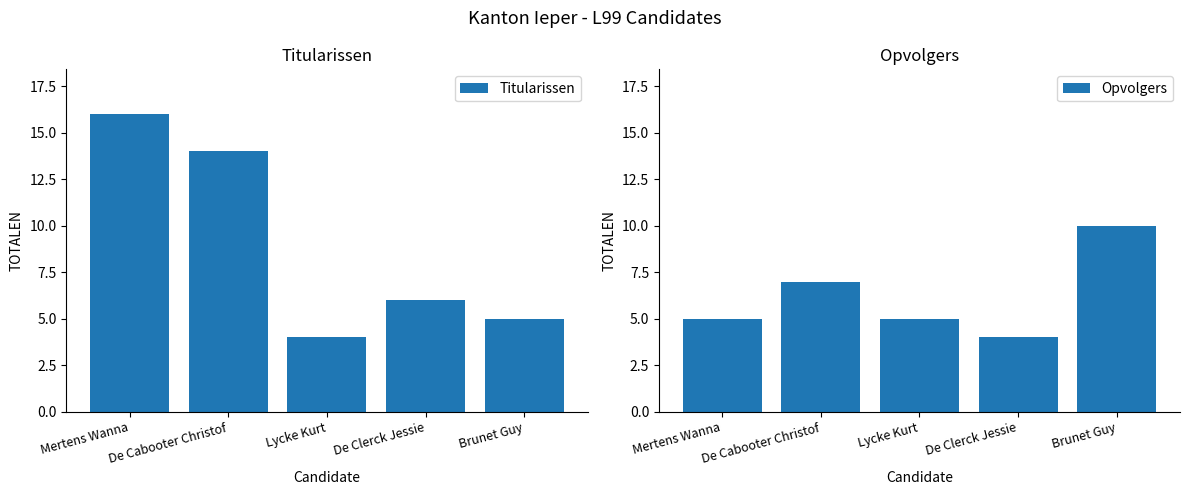

What is the label of the 2nd bar from the left?

De Cabooter Christof